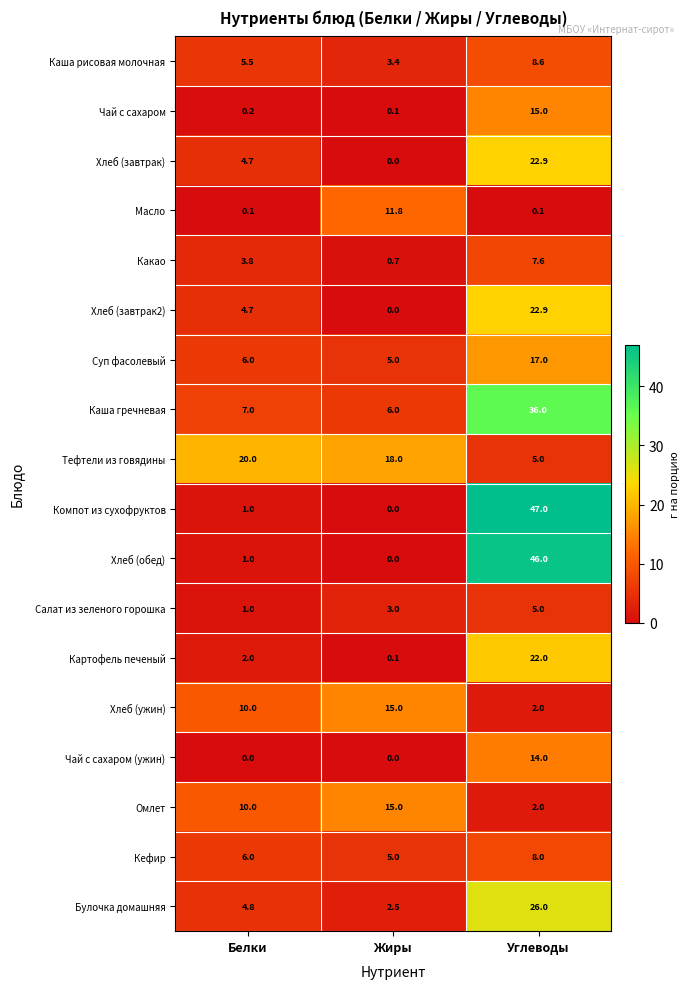

Count the number of data series in this chart.

18